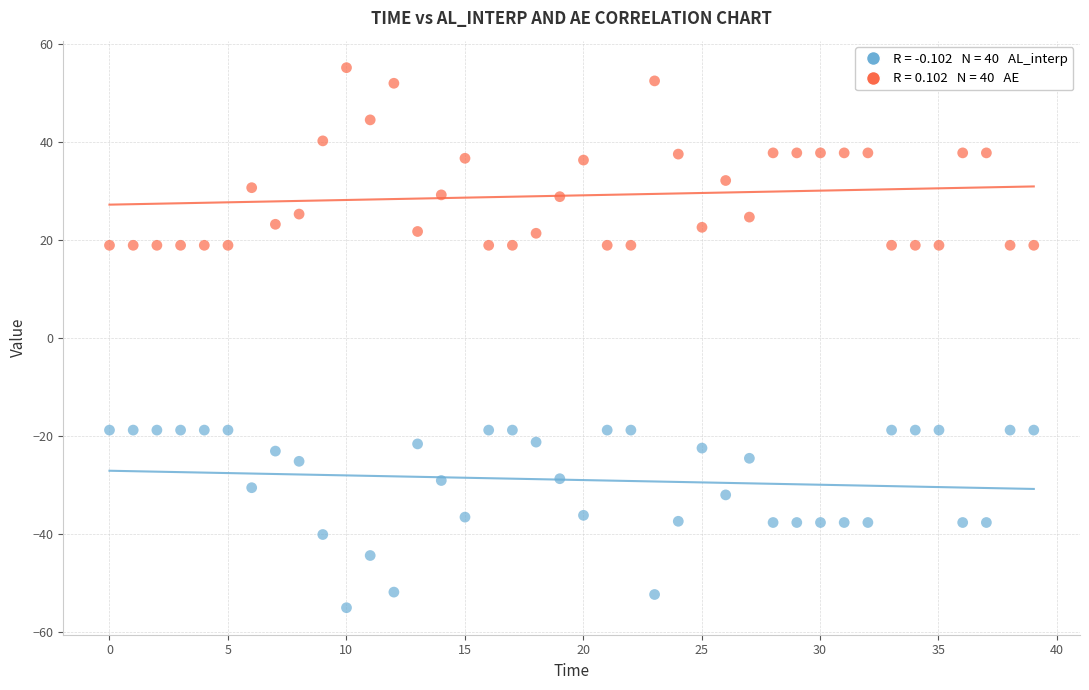

Across all data points, what is the range of Y values (max minus min)?

110.3